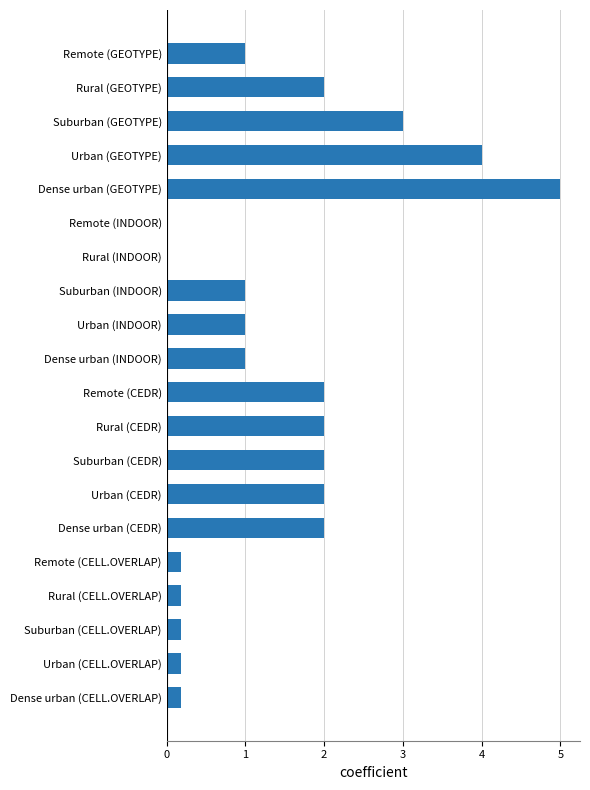

Is it true that the value at Dense urban (INDOOR) is 1.0?

True